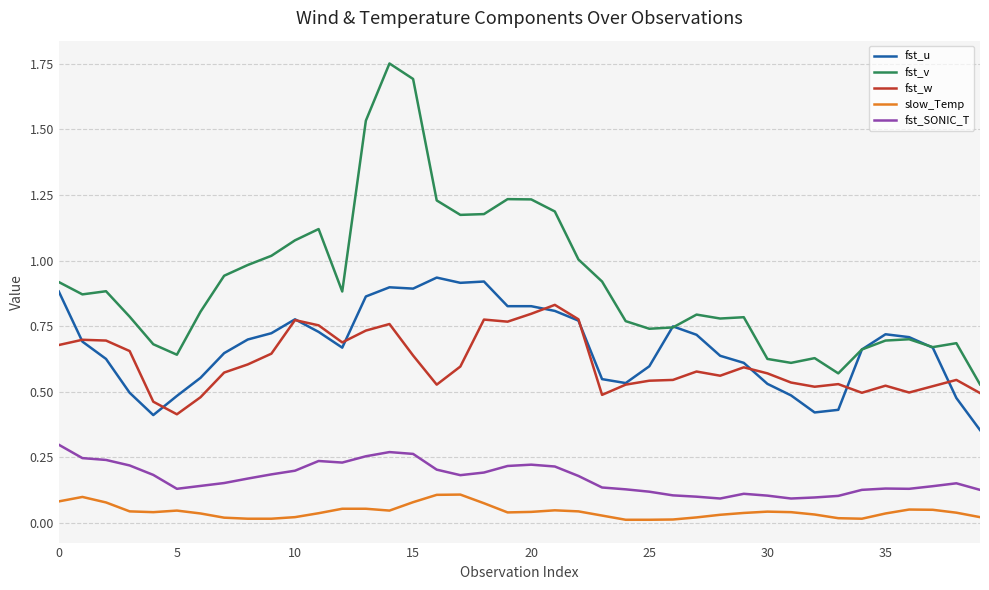

Which series has the largest range (max minus min)?

fst_v